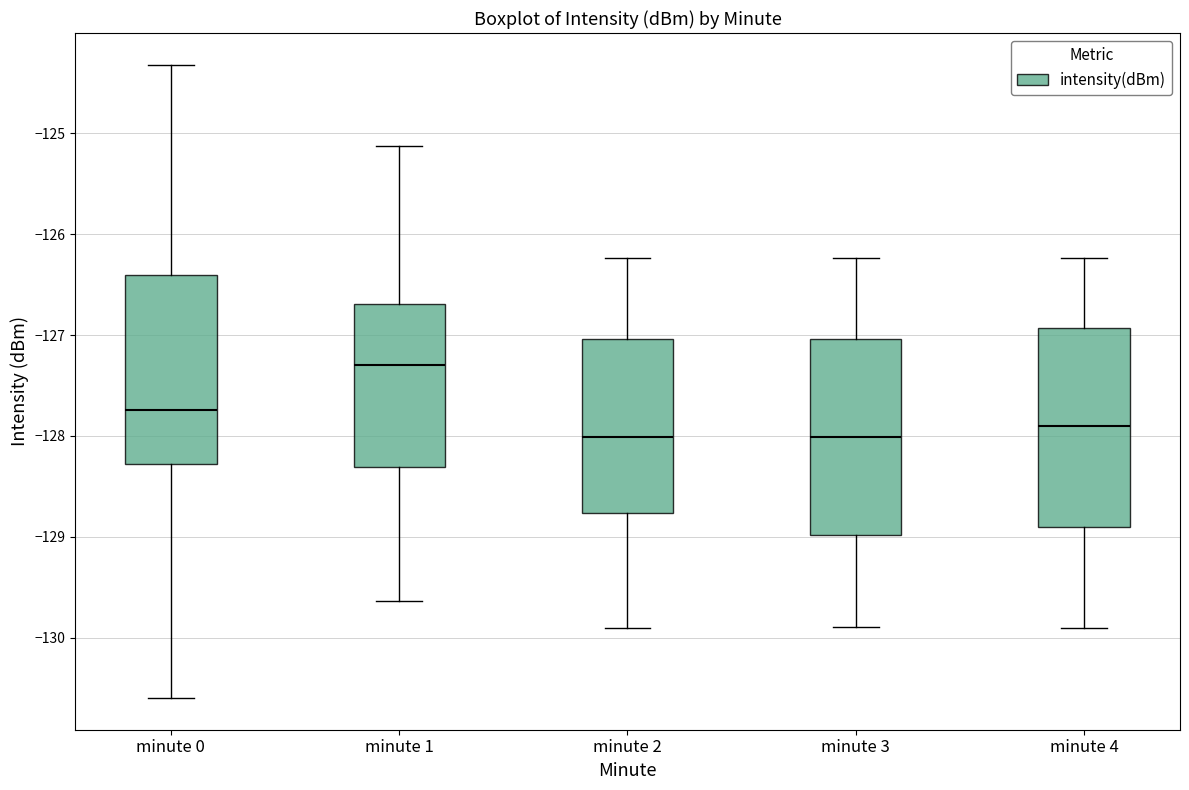

Reading left to right, transcribe this box plot: for each box, give where its median line is, the range the box spans, and where its two whiskers end, as read against the y-axis. The values are not printed on the chart, so give them approximately, as read against the axis.

minute 0: median -127.7, box -128.3 to -126.4, whiskers -130.6 to -124.3
minute 1: median -127.3, box -128.3 to -126.7, whiskers -129.6 to -125.1
minute 2: median -128.0, box -128.8 to -127.0, whiskers -129.9 to -126.2
minute 3: median -128.0, box -129.0 to -127.0, whiskers -129.9 to -126.2
minute 4: median -127.9, box -128.9 to -126.9, whiskers -129.9 to -126.2